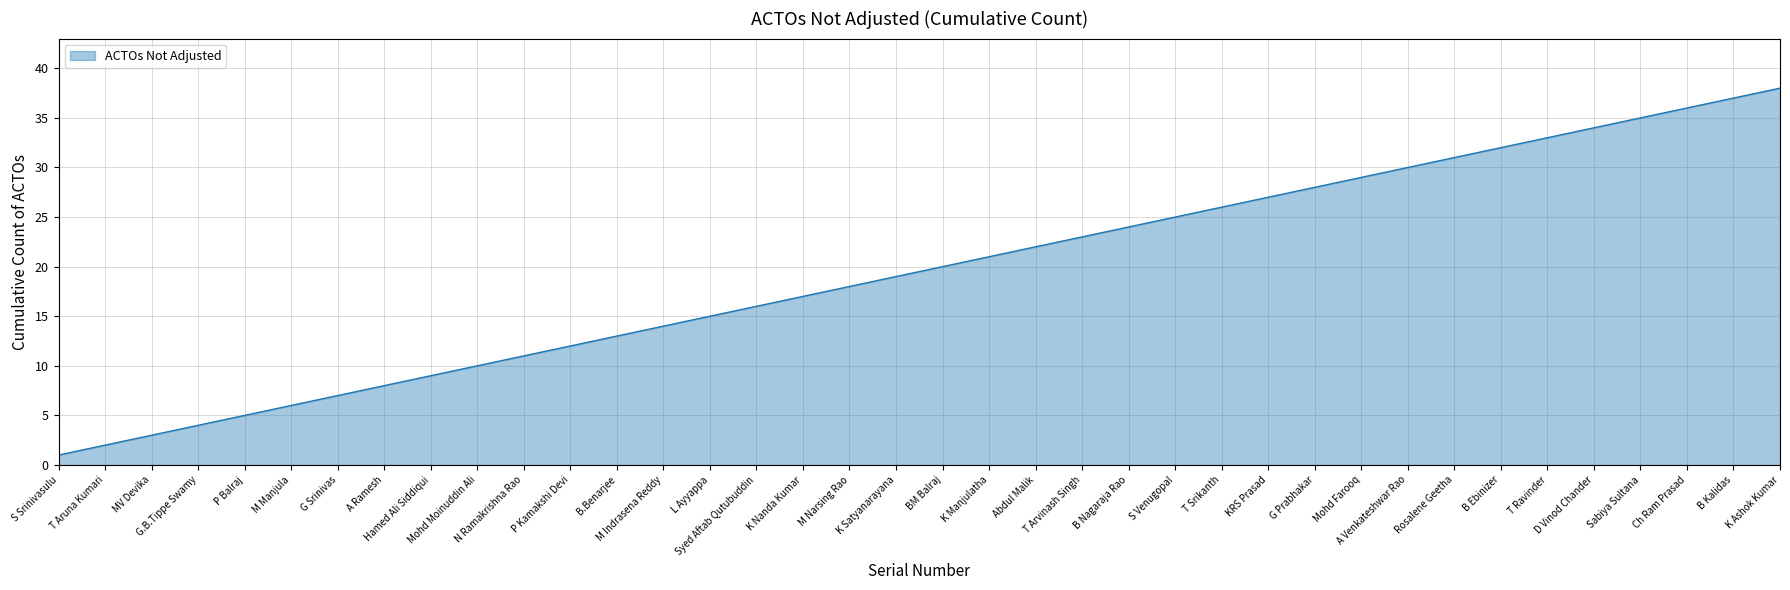

Reading left to right, what are all the values shown in this chart?

1	2	3	4	5	6	7	8	9	10	11	12	13	14	15	16	17	18	19	20	21	22	23	24	25	26	27	28	29	30	31	32	33	34	35	36	37	38